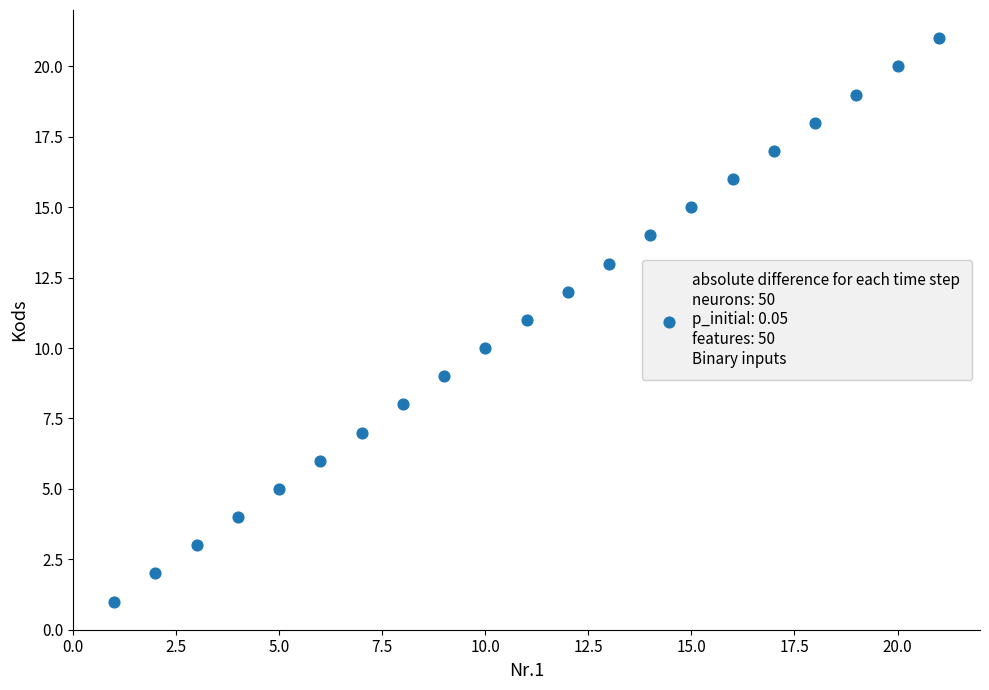

What is the range of Y values (max minus min)?

20